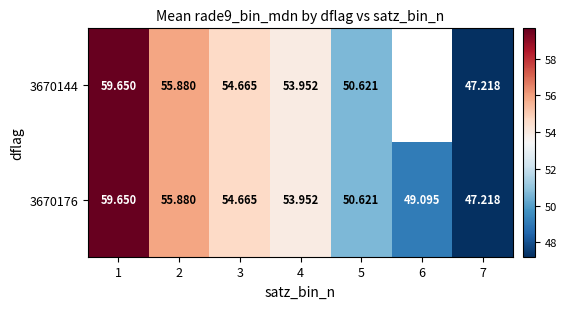

What is the minimum value shown in the chart?

47.2